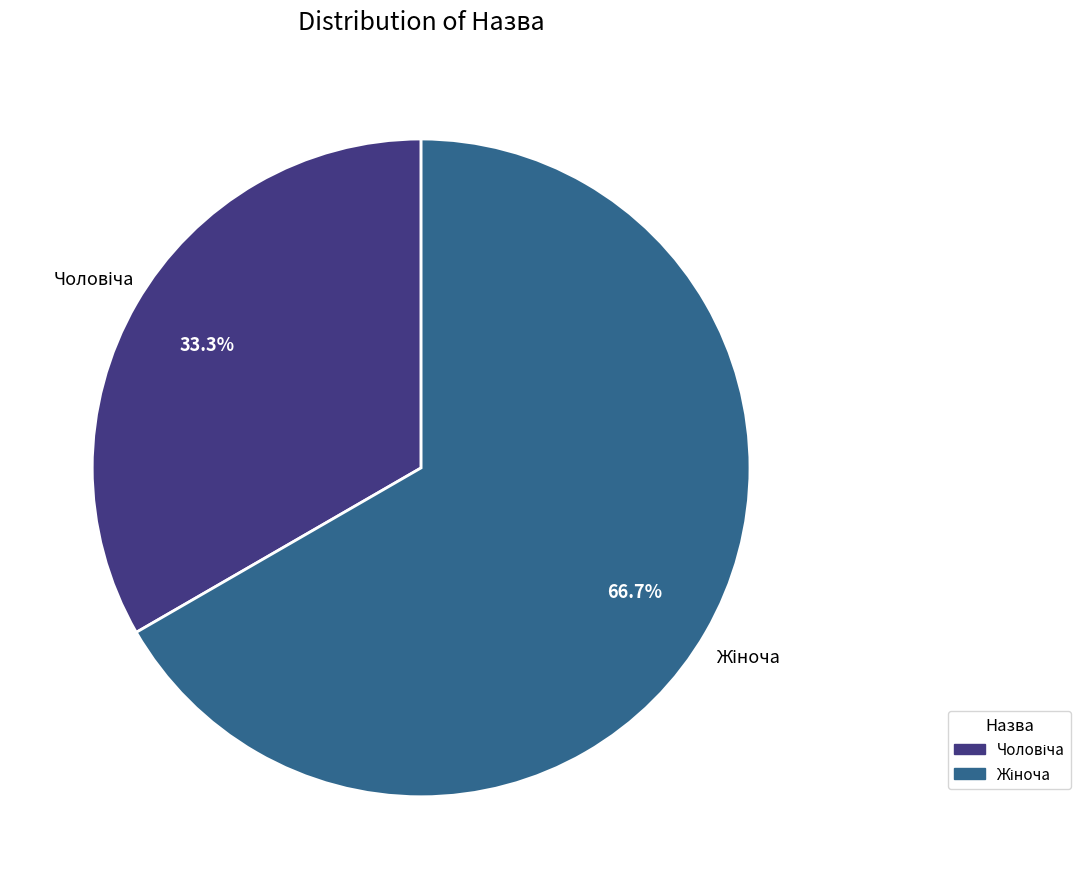

Is there a majority slice in this chart?

Yes